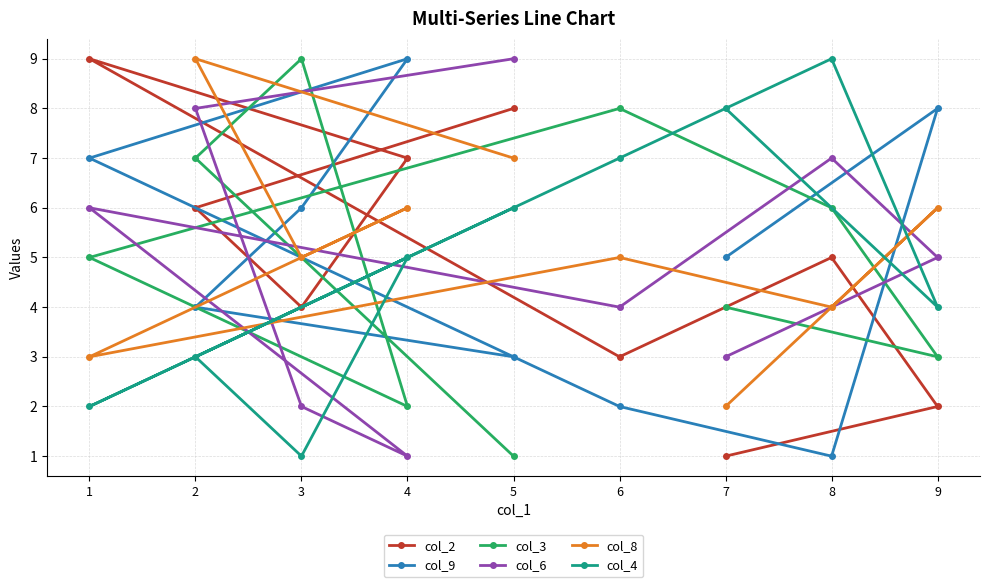

At 9, list the series in order from smallest to largest.

col_2, col_3, col_4, col_6, col_8, col_9